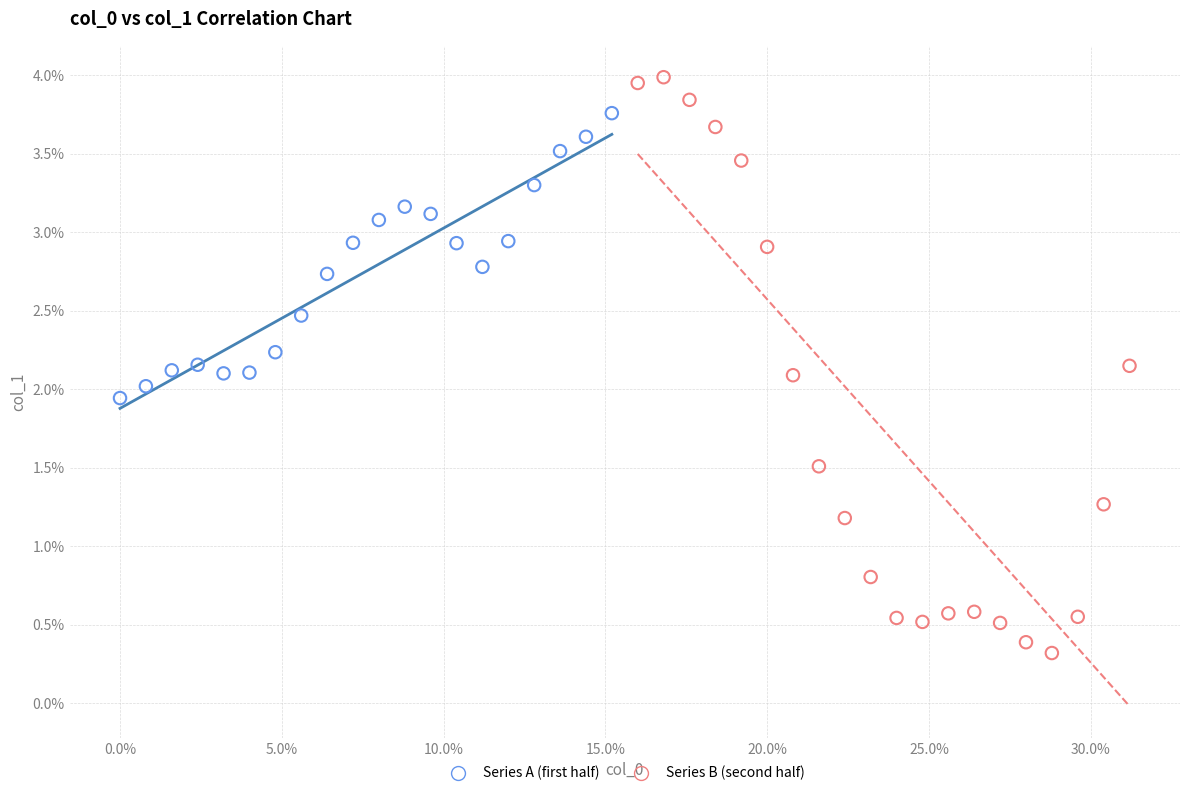

Which series contains the lowest Y value?

Series B (second half)